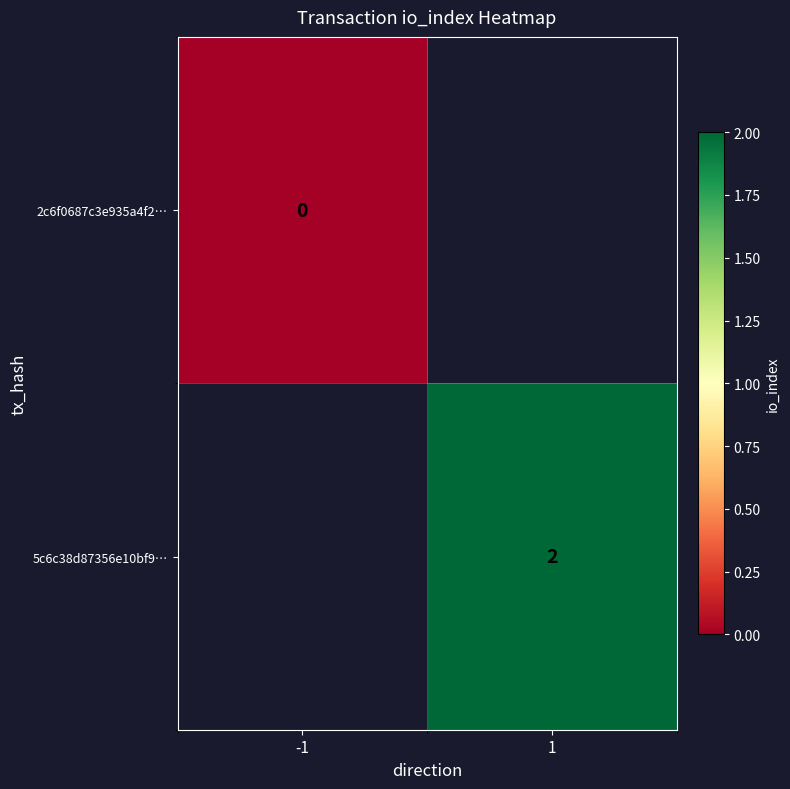

Is the value of 5c6c38d87356e10bf9… at 1 greater than the value of 2c6f0687c3e935a4f2… at -1?

Yes